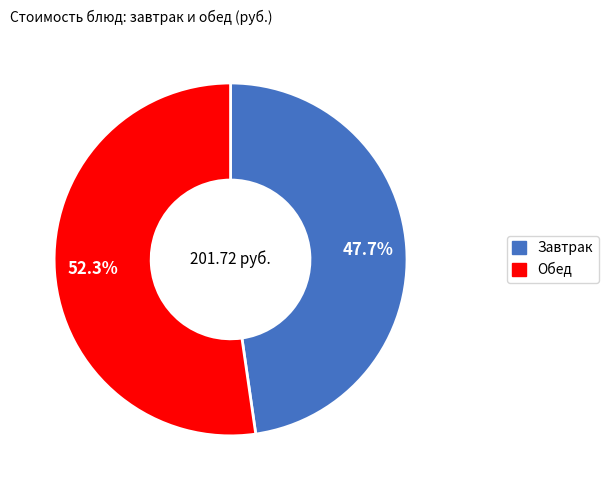

Is there a majority slice in this chart?

Yes